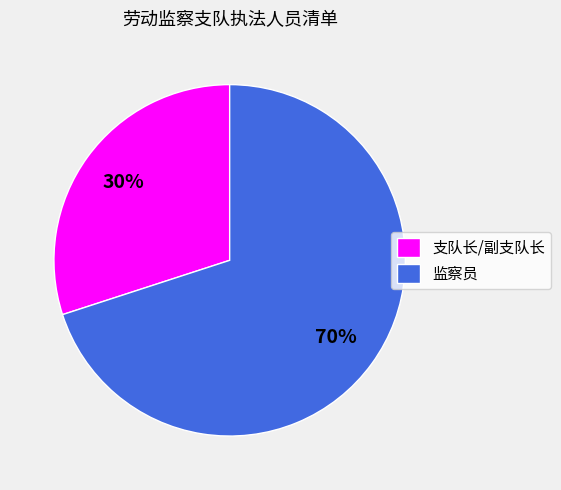

How many slices are in this pie chart?

2